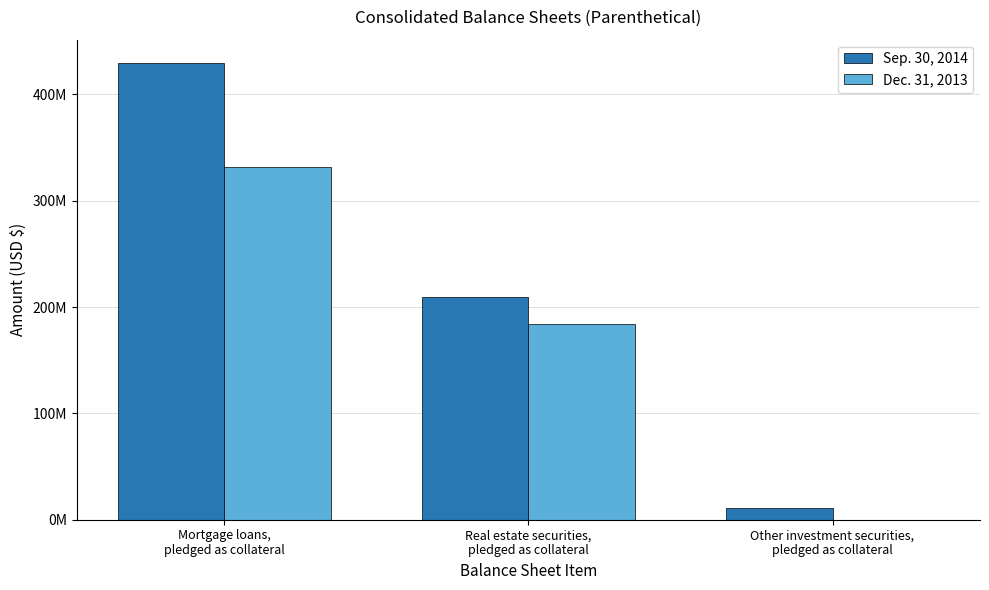

Are the bars grouped side by side (vs. stacked)?

Yes